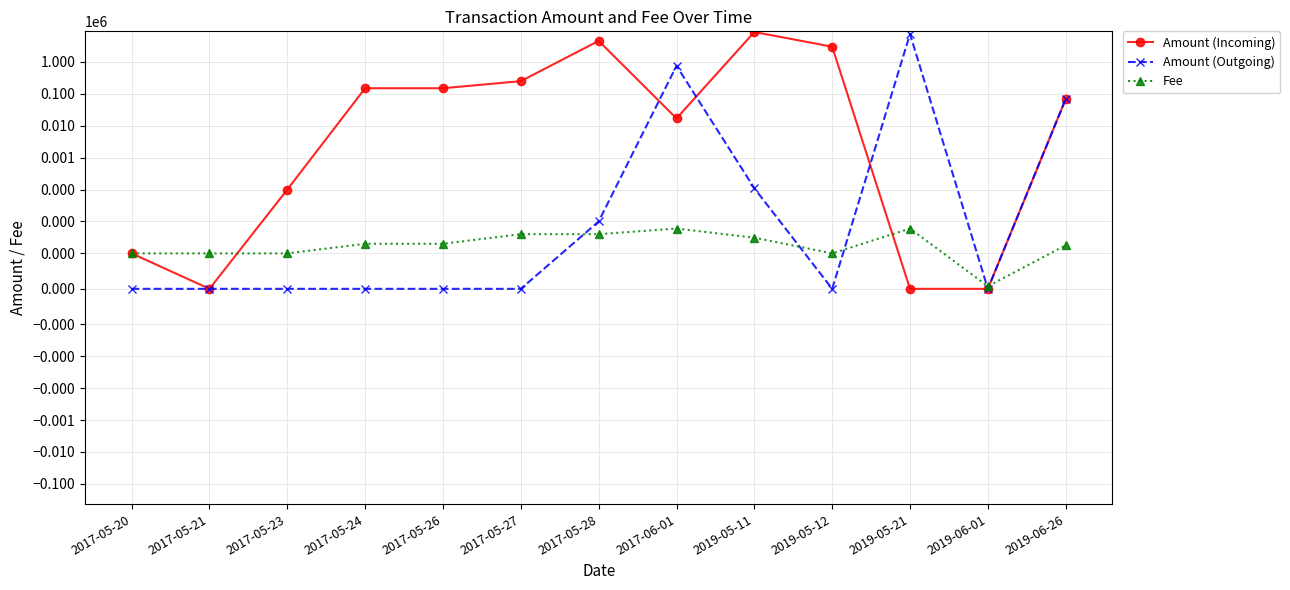

Which series ends up on top after the final intersection of Amount (Incoming) and Fee?

Amount (Incoming)